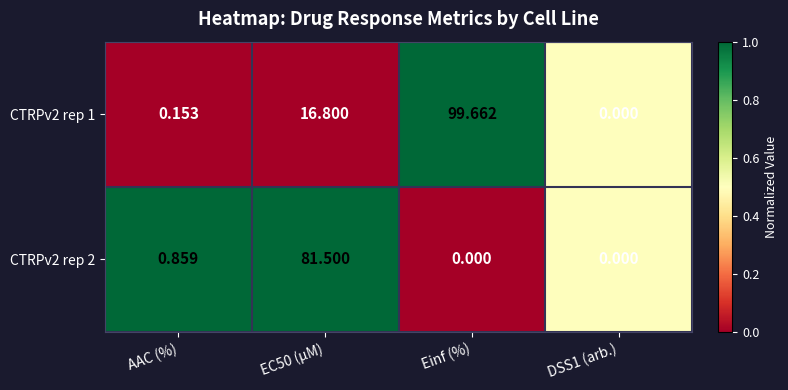

At which label does CTRPv2 rep 1 reach its peak?

Einf (%)